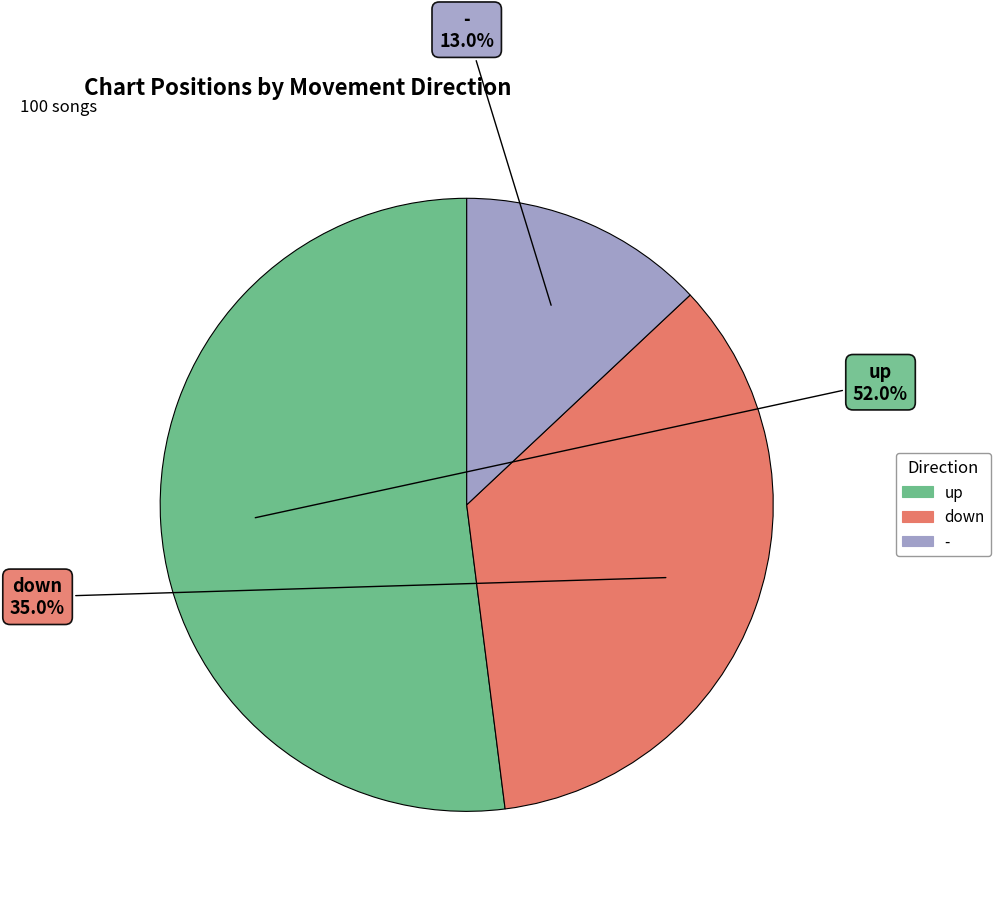

Do down and - together represent more than half of the pie?

No